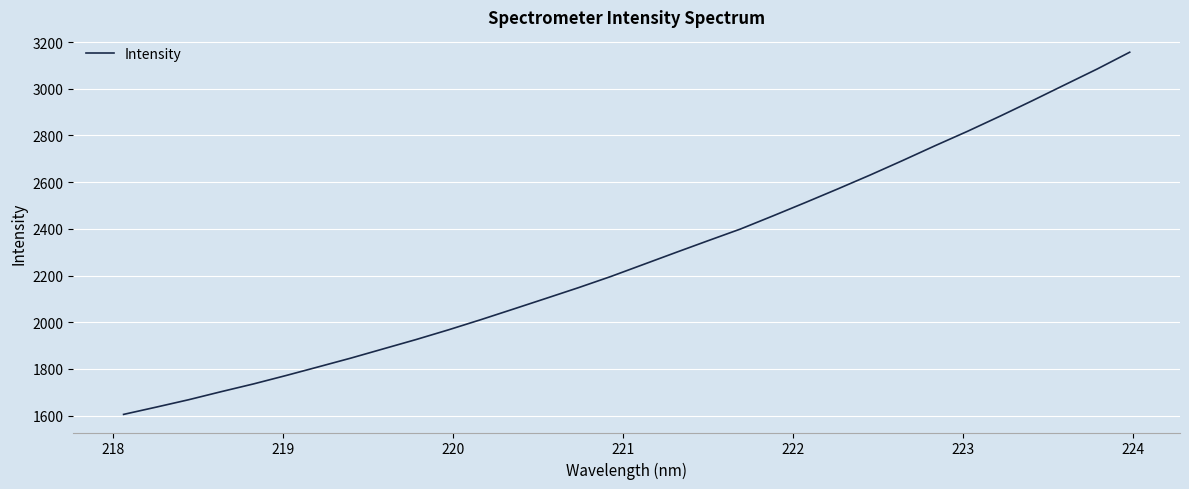

True or false: there are more than 2 points higher than both neighbors.

False